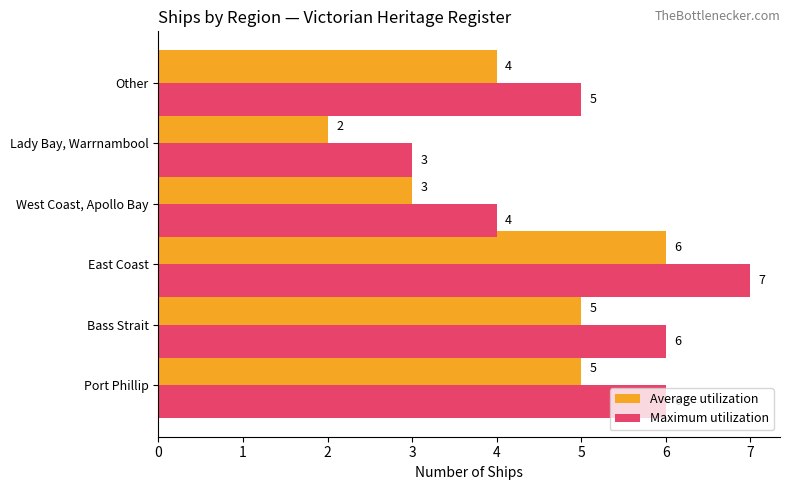

What value does the Maximum utilization series have at East Coast?

7